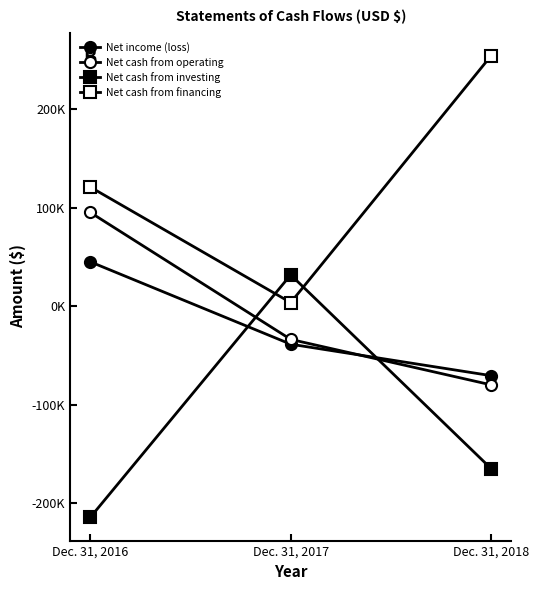

What is the value of the Net cash from operating point at the 3rd from the left?

-79756